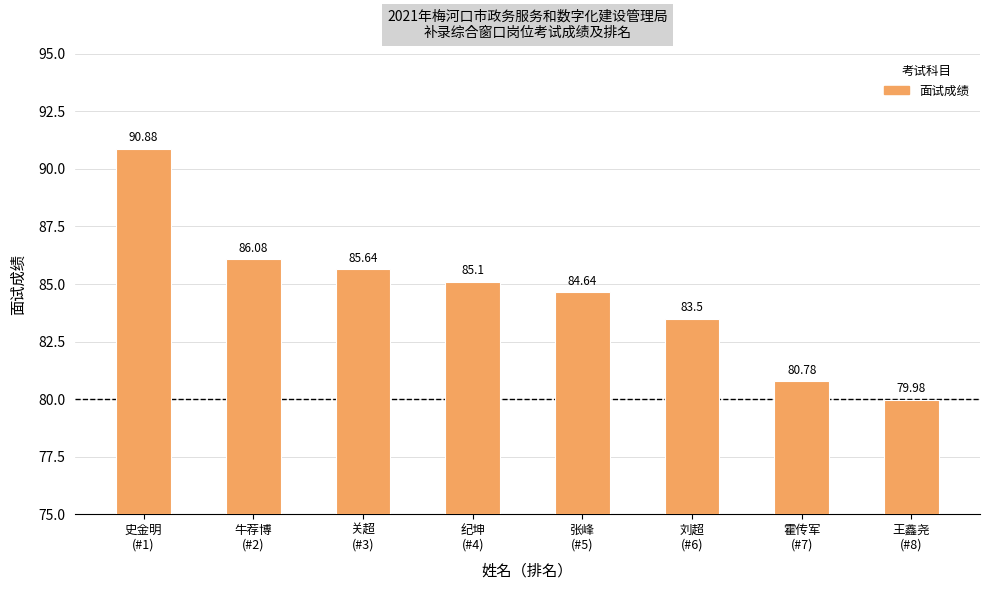

The chart shows a value of 80.0 at 王鑫尧
(#8). True or false?

True